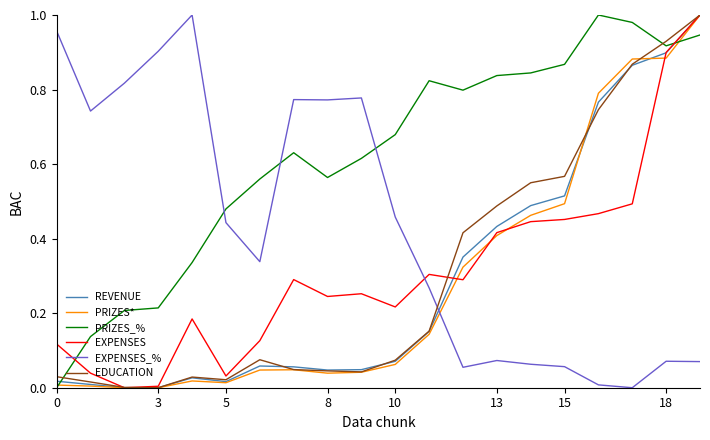

Which series has the largest total across all categories?

PRIZES_%